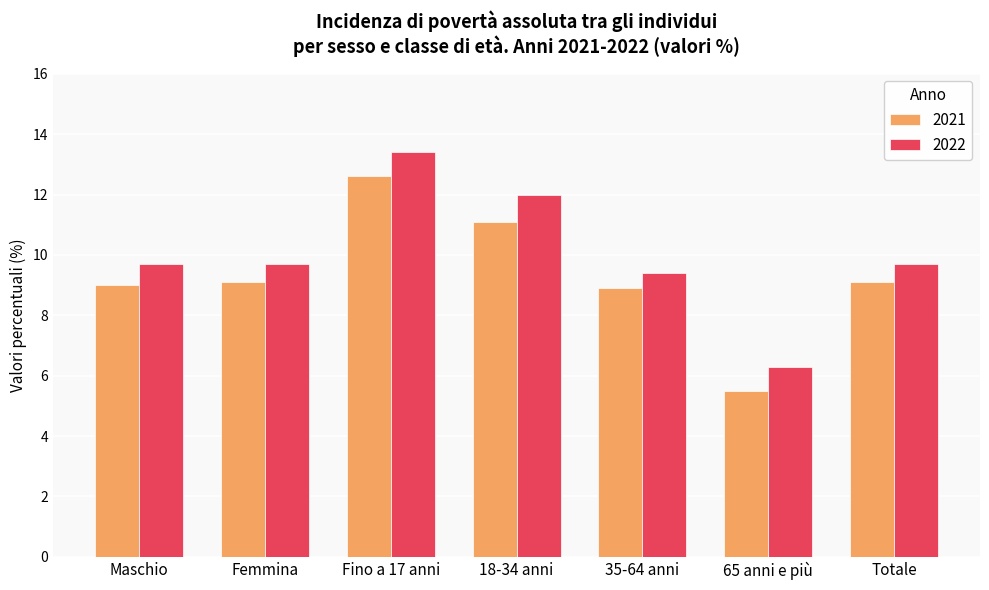

The 2022 series shows 13.3 at 35-64 anni. True or false?

False